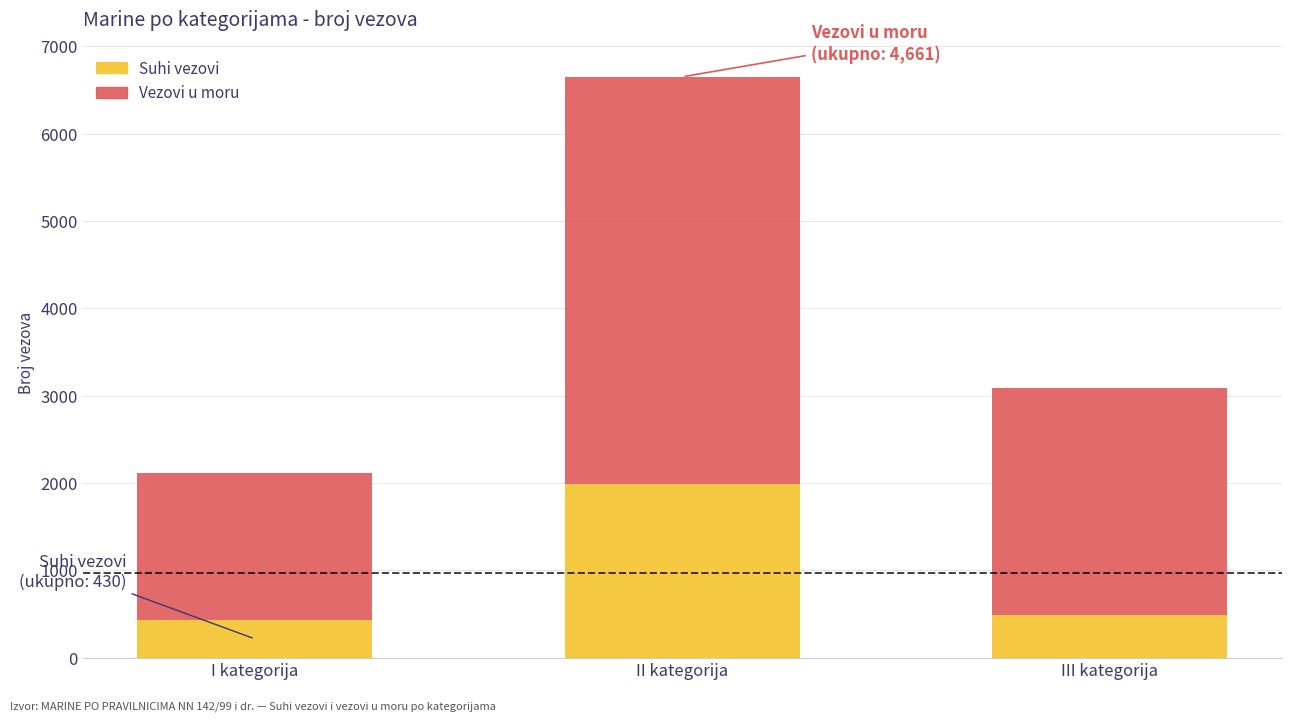

What is the lowest value of the Suhi vezovi series?

430